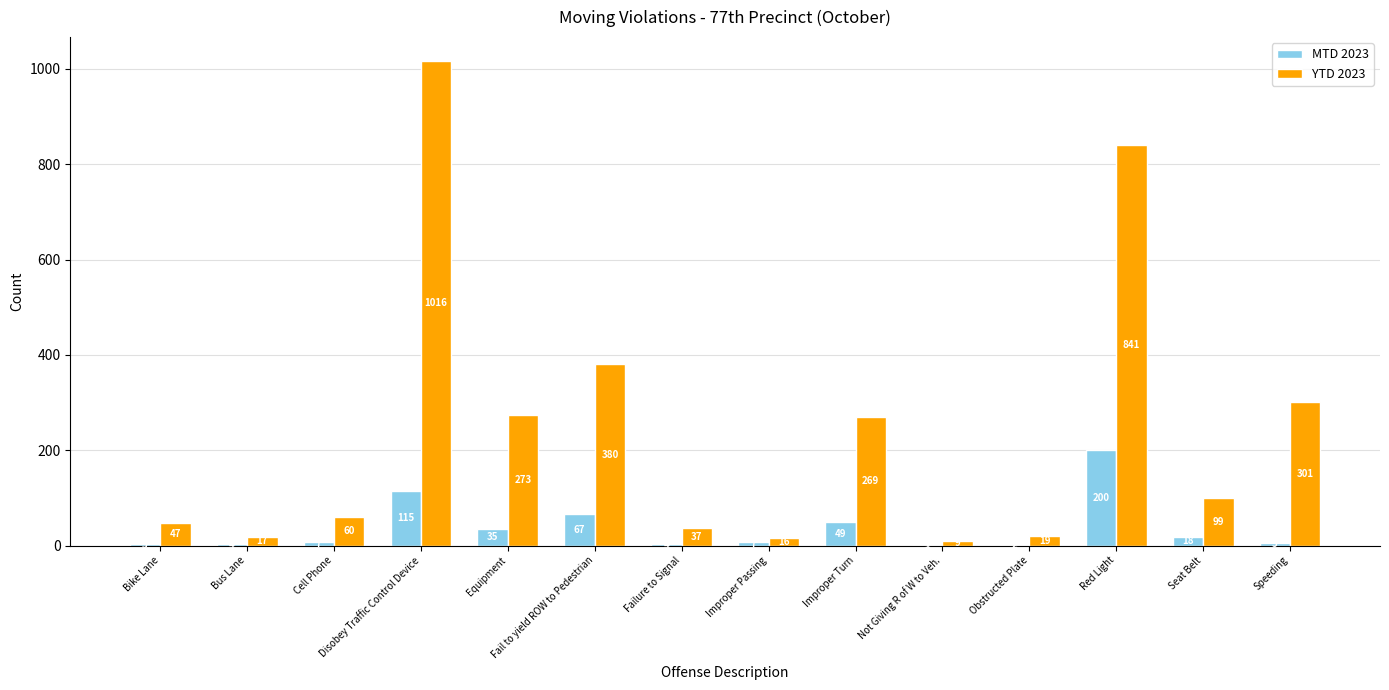

What is the highest value of the MTD 2023 series?

200